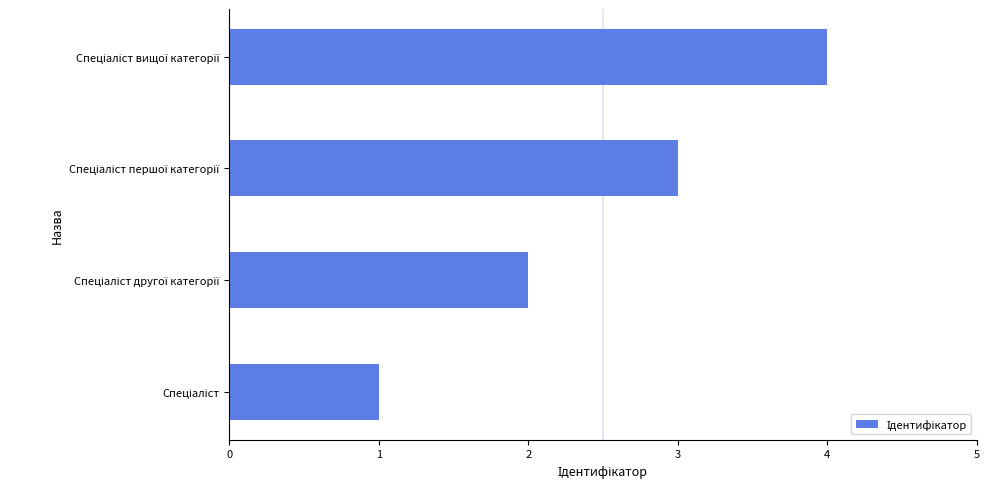

What is the maximum value shown in the chart?

4